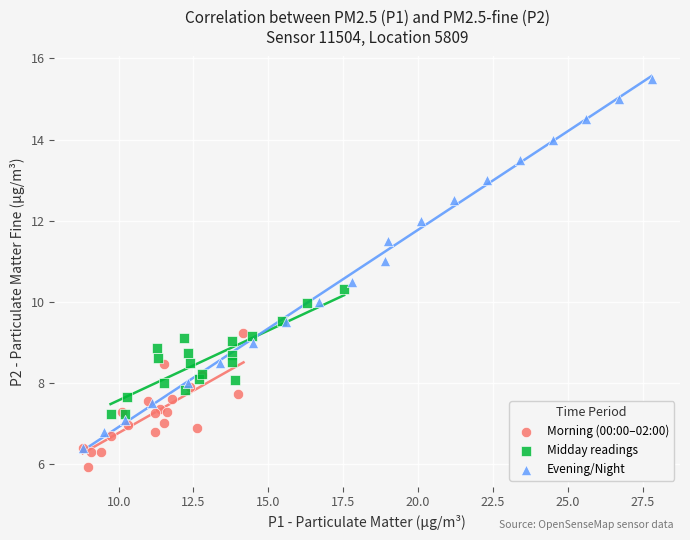

Which series reaches the minimum Y coordinate?

Morning (00:00–02:00)